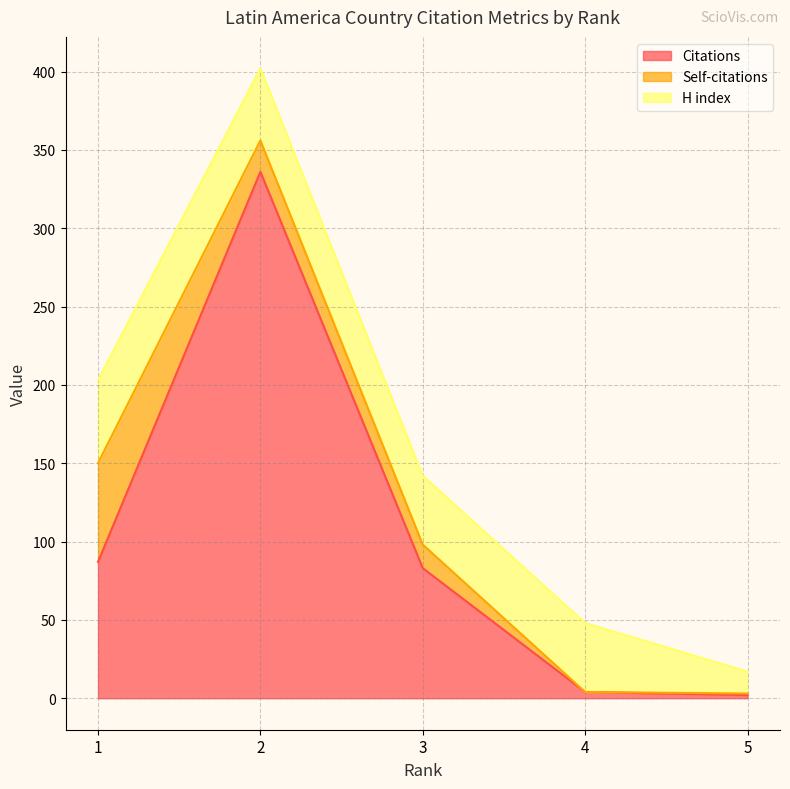

Reading right to left, transcribe all the data shown in this chart.

Citations: 2	4	83	336	87
Self-citations: 1	0	15	20	63
H index: 14	44	44	46	53